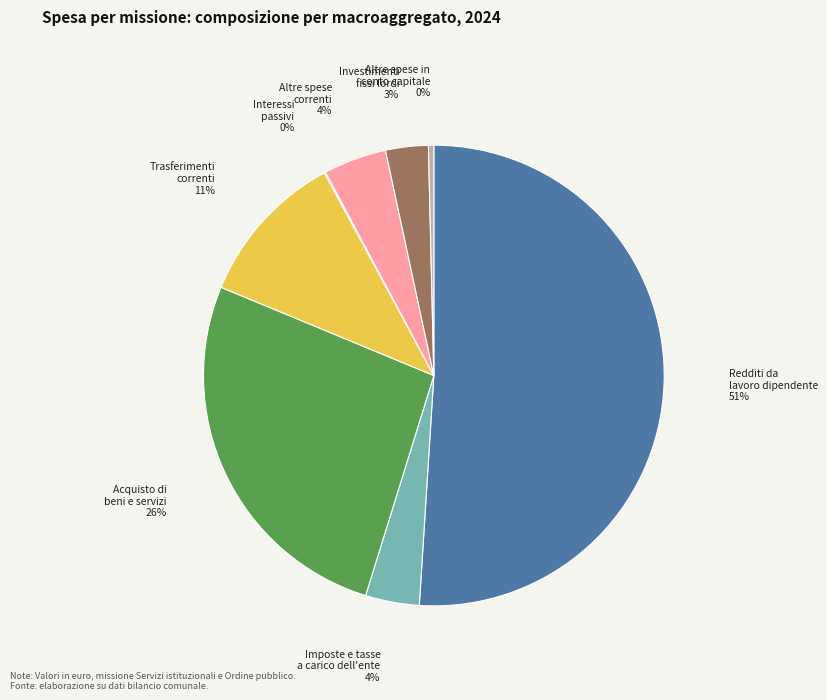

Which has a higher value, Investimenti fissi lordi or Redditi da lavoro dipendente?

Redditi da lavoro dipendente